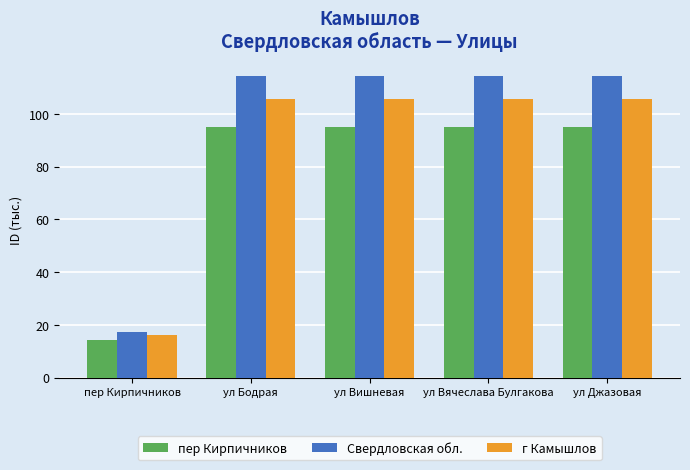

Which series changed the most between пер Кирпичников and ул Вишневая?

Свердловская обл.